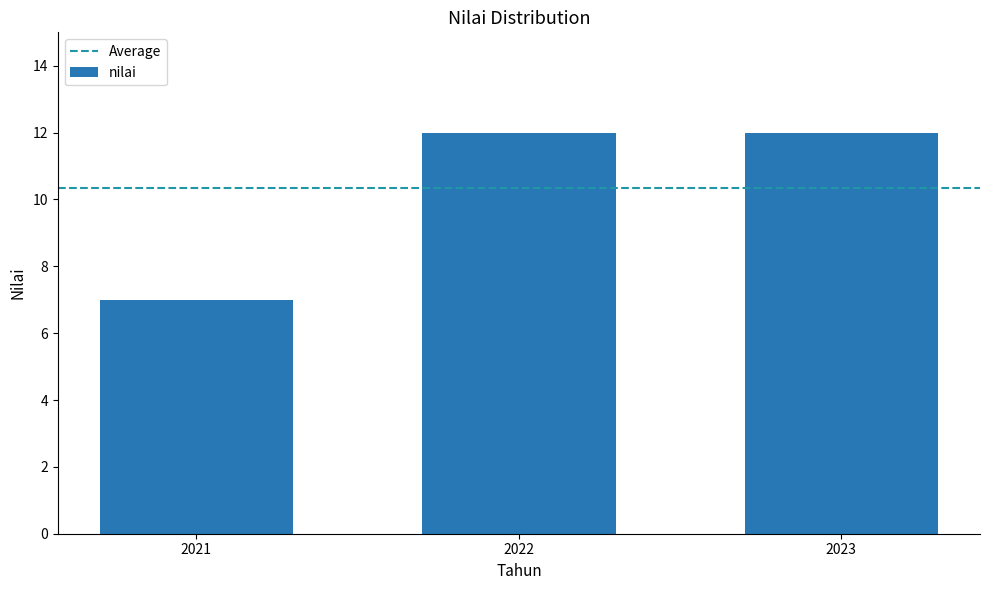

The value at 2022 is 17. True or false?

False